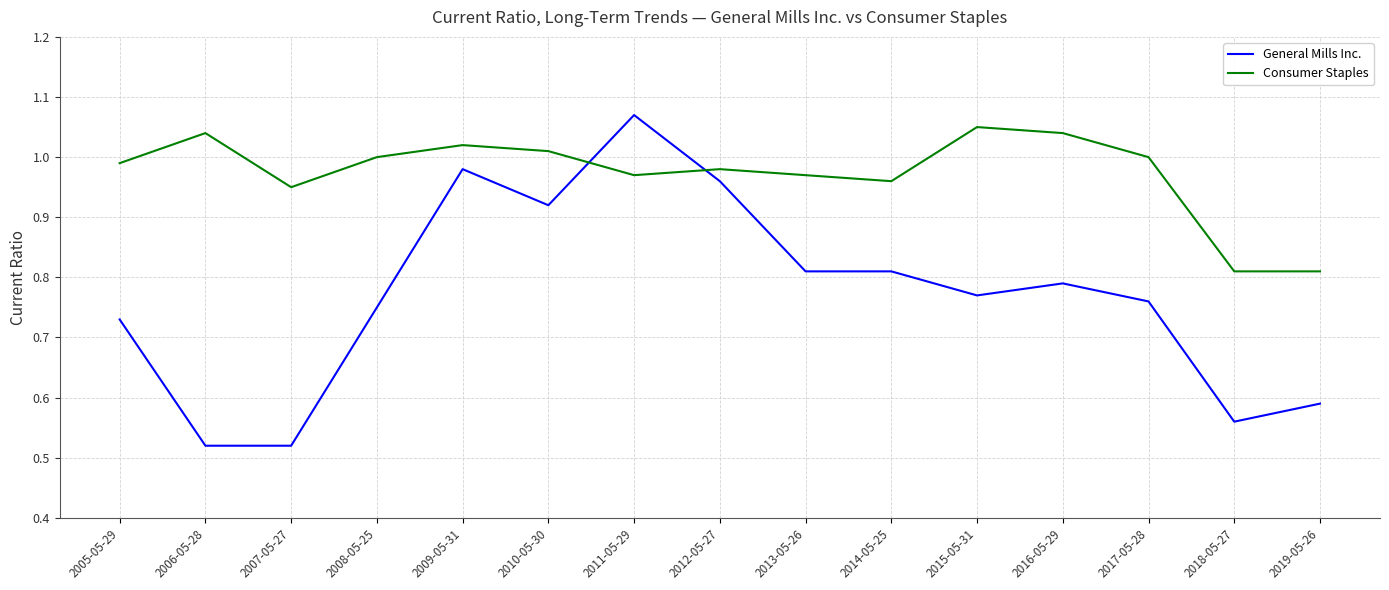

Is the value of General Mills Inc. at 2009-05-31 greater than the value of Consumer Staples at 2005-05-29?

No